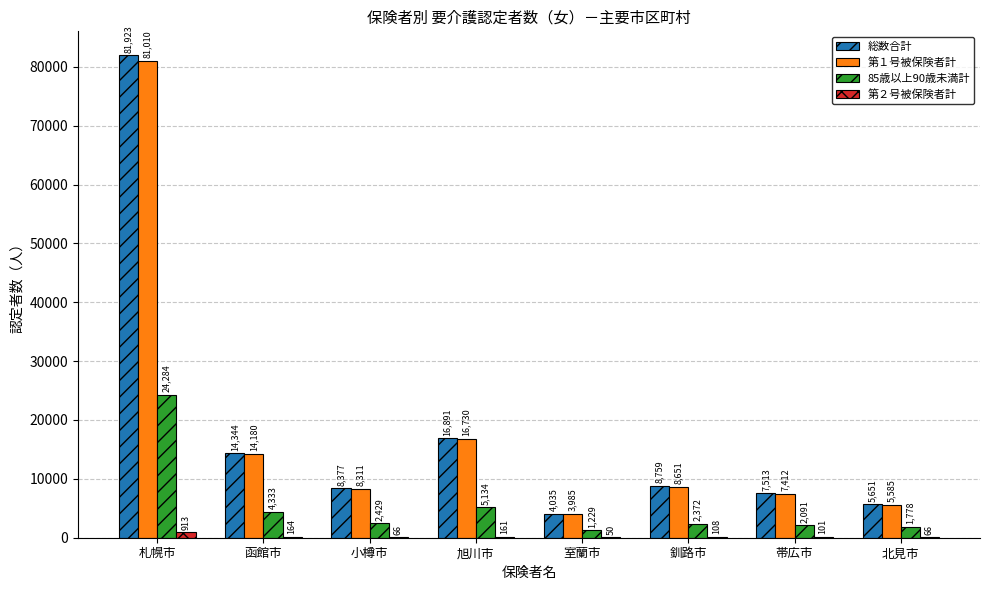

What is the total value across all series at 室蘭市?

9299